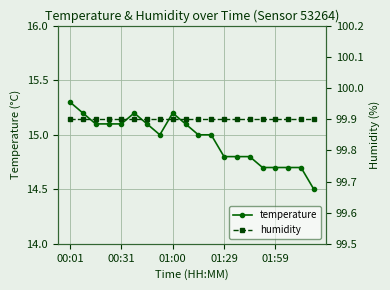

Rank the series by their average value, from lowest to highest.

temperature, humidity